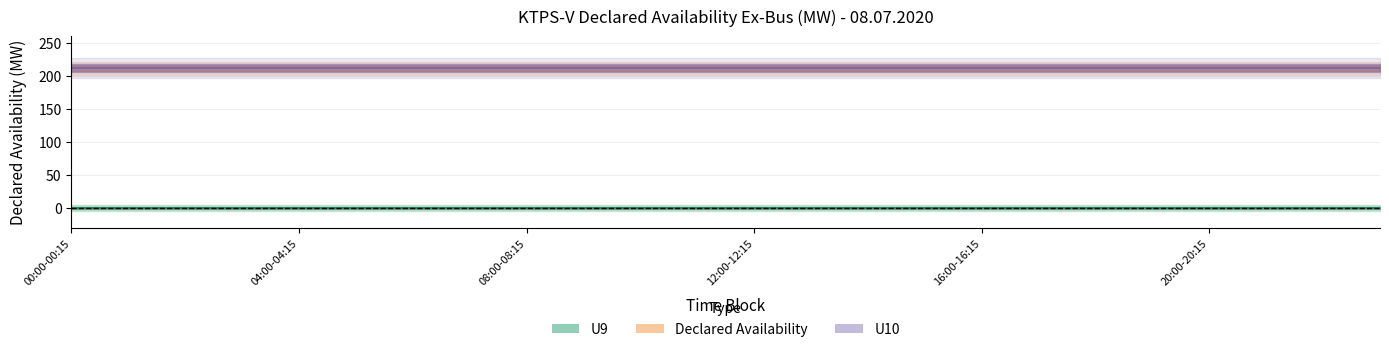

How many series are shown in this chart?

3